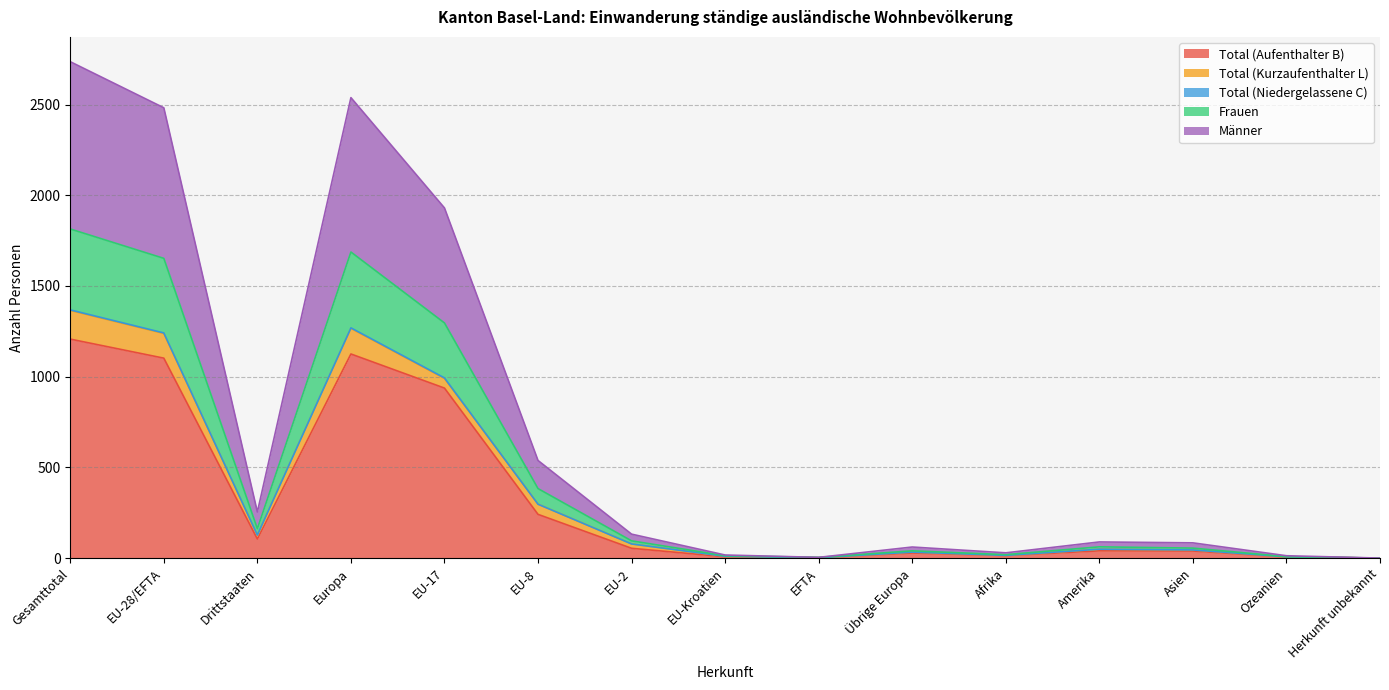

At which category does the chart reach its peak across all series?

Gesamttotal